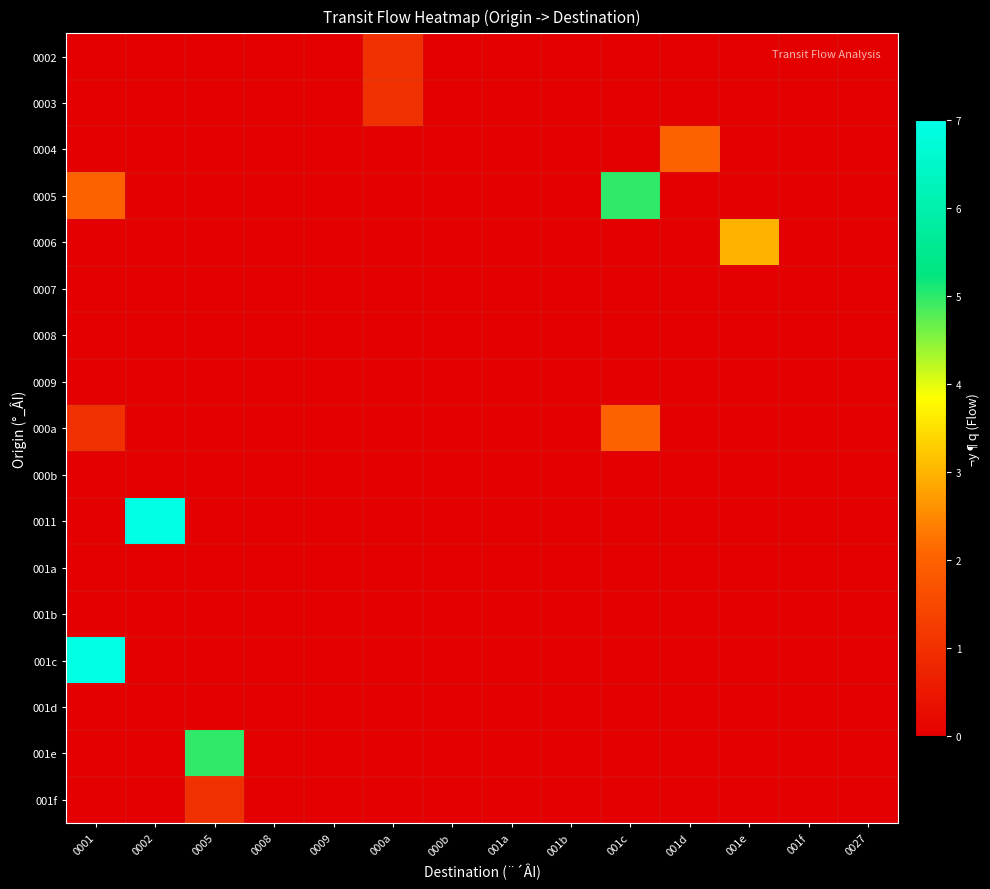

Count the number of categories in the chart.

14